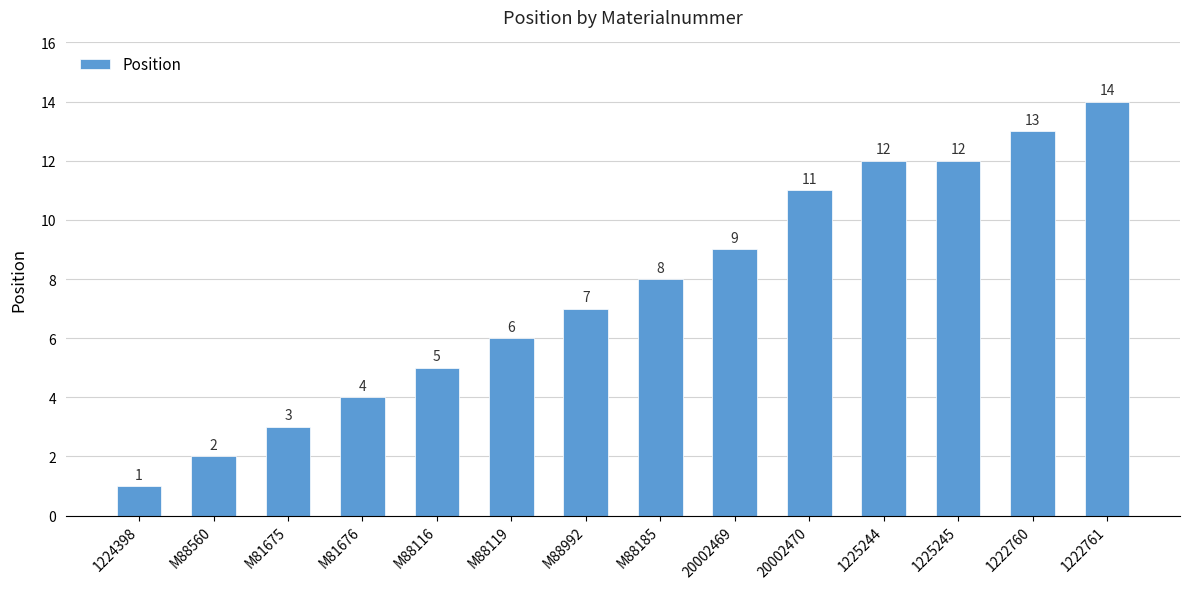

Are the bars grouped side by side (vs. stacked)?

No